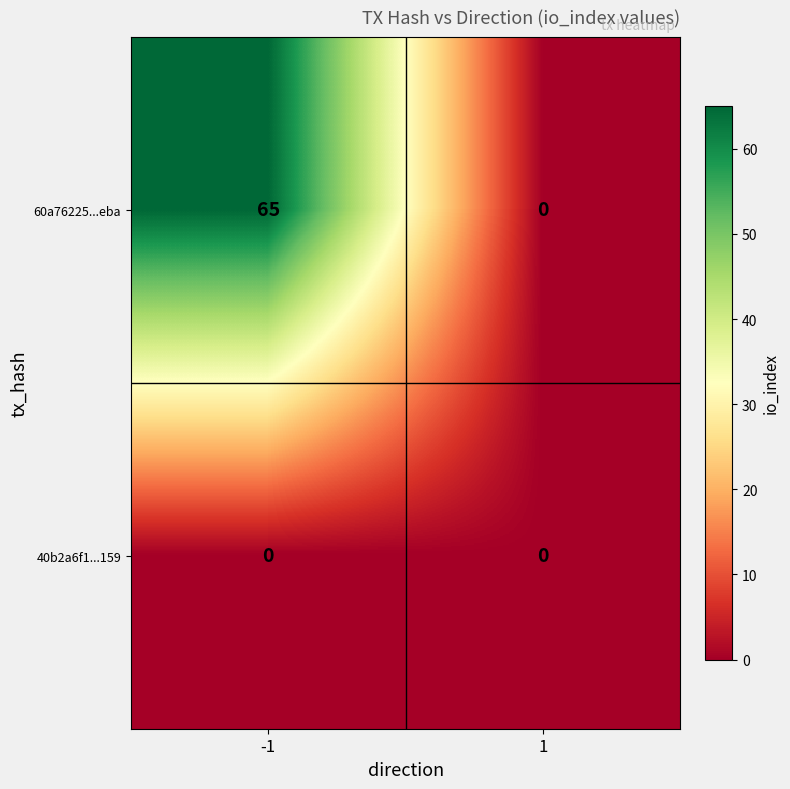

How many categories are shown in the chart?

2